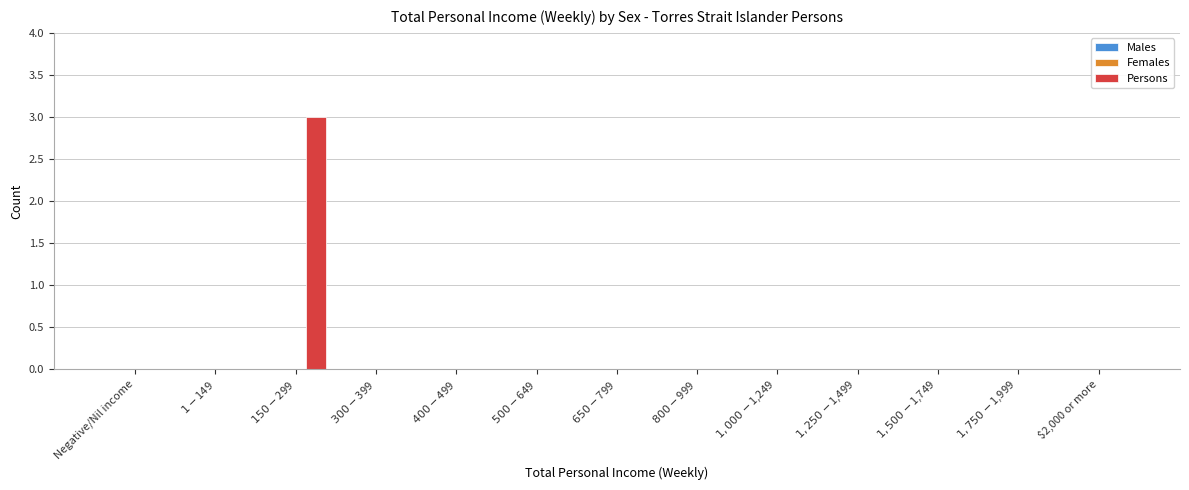

What is the sum of all values?

3